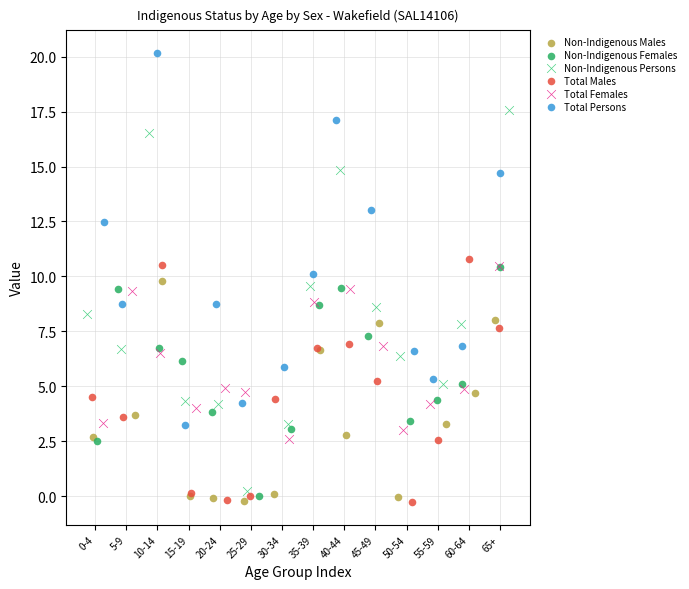

What are all the series names shown in the legend?

Non-Indigenous Males, Non-Indigenous Females, Non-Indigenous Persons, Total Males, Total Females, Total Persons